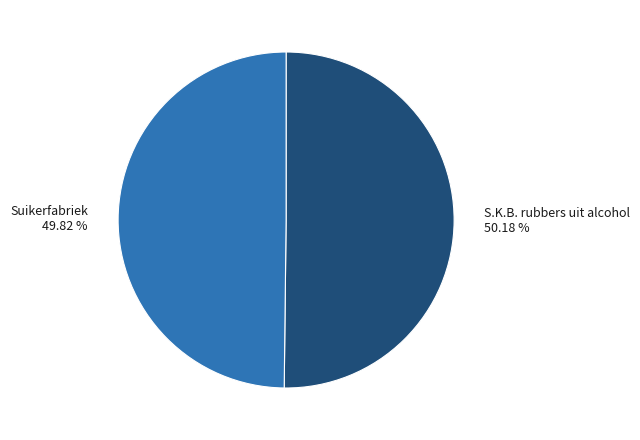

How many segments does this pie chart have?

2